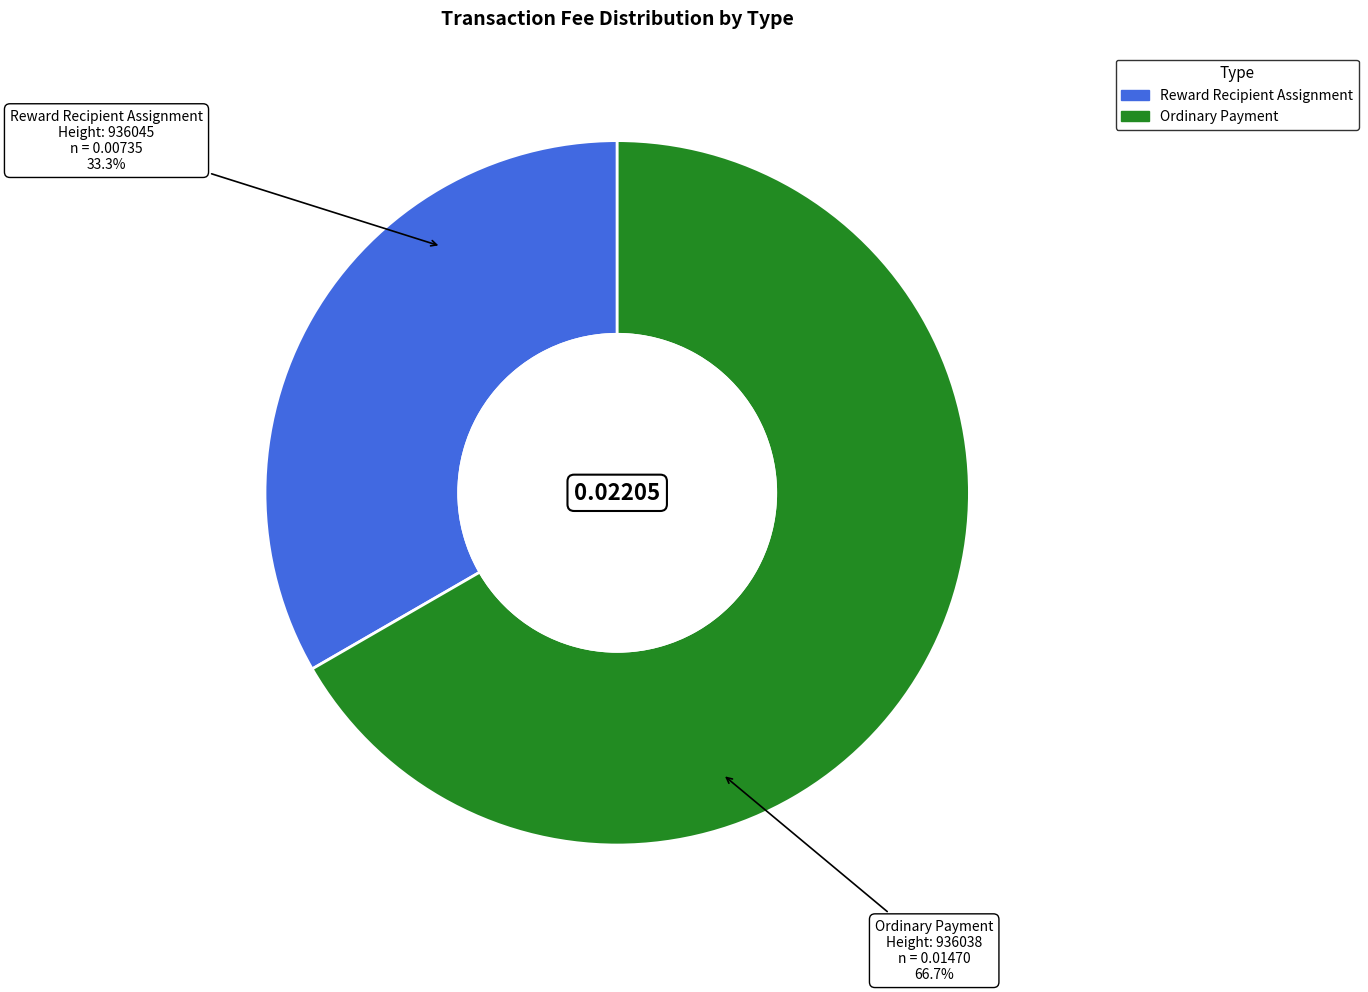

Is there any slice that represents more than half of the pie?

Yes